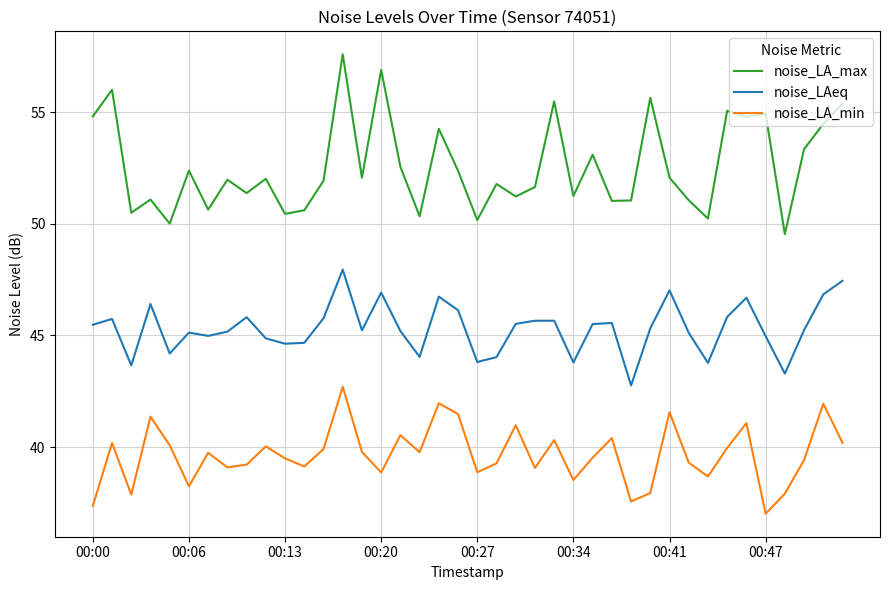

List the series in order of their peak value, highest first.

noise_LA_max, noise_LAeq, noise_LA_min